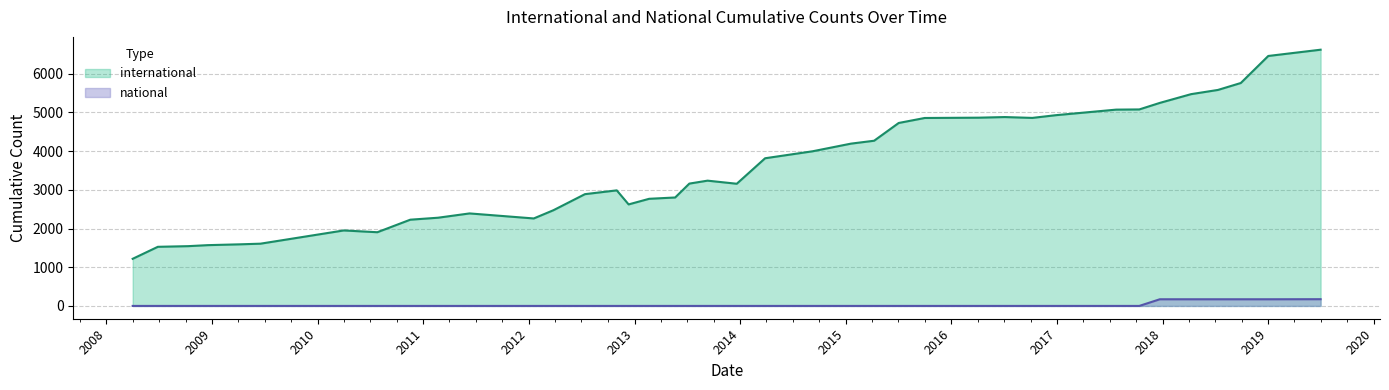

Does the chart have visible grid lines?

Yes